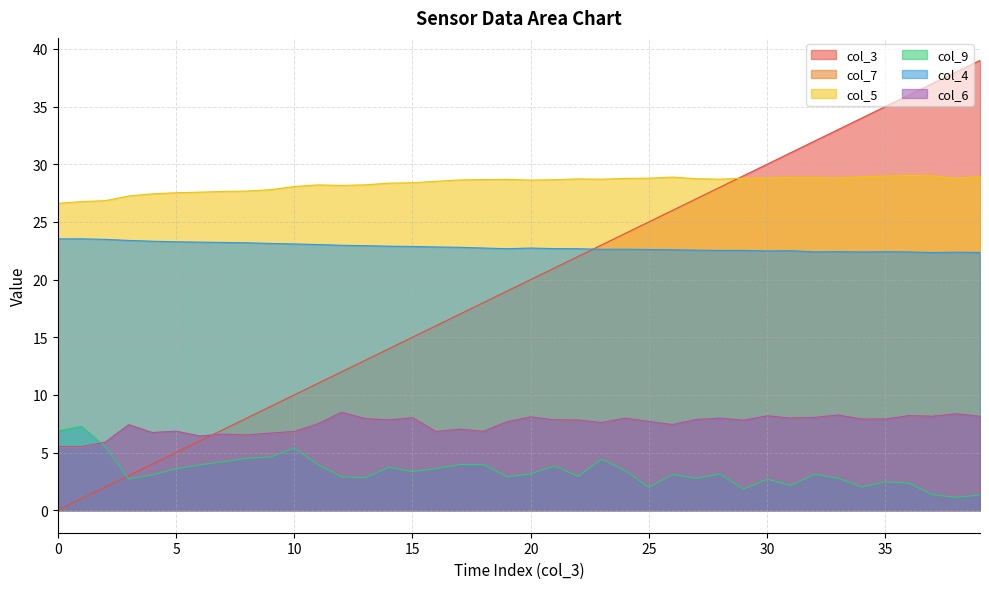

What is the label of the 4th point from the right?

36